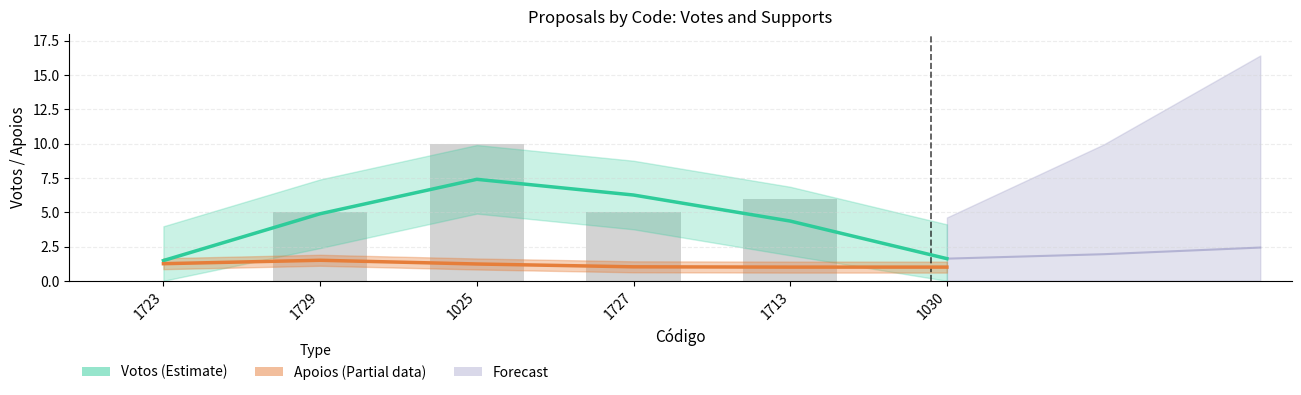

What is the greatest value displayed?

10